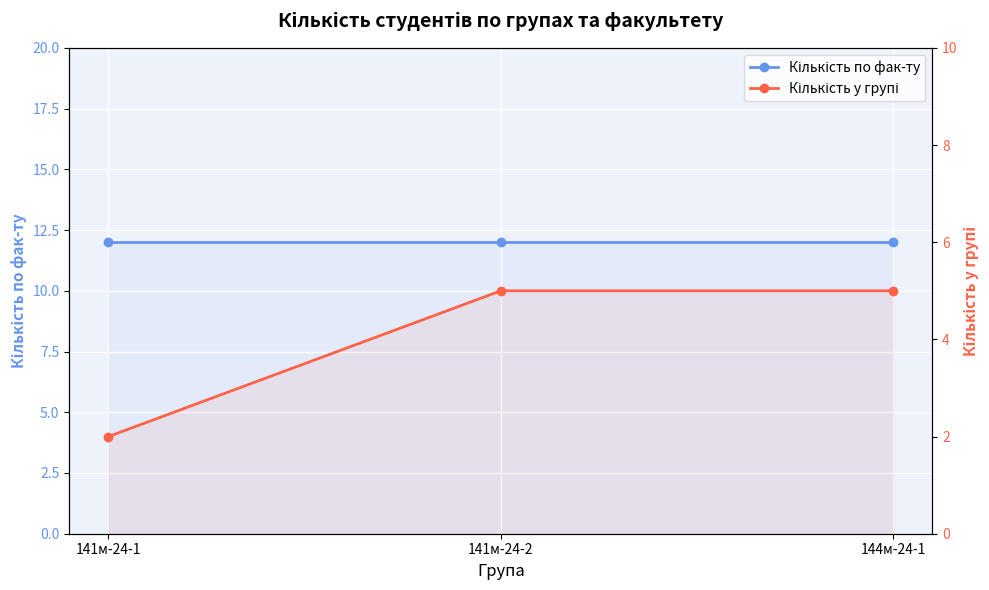

Reading left to right, what are all the values shown in this chart?

Кількість по фак-ту: 141м-24-1=12	141м-24-2=12	144м-24-1=12
Кількість у групі: 141м-24-1=2	141м-24-2=5	144м-24-1=5